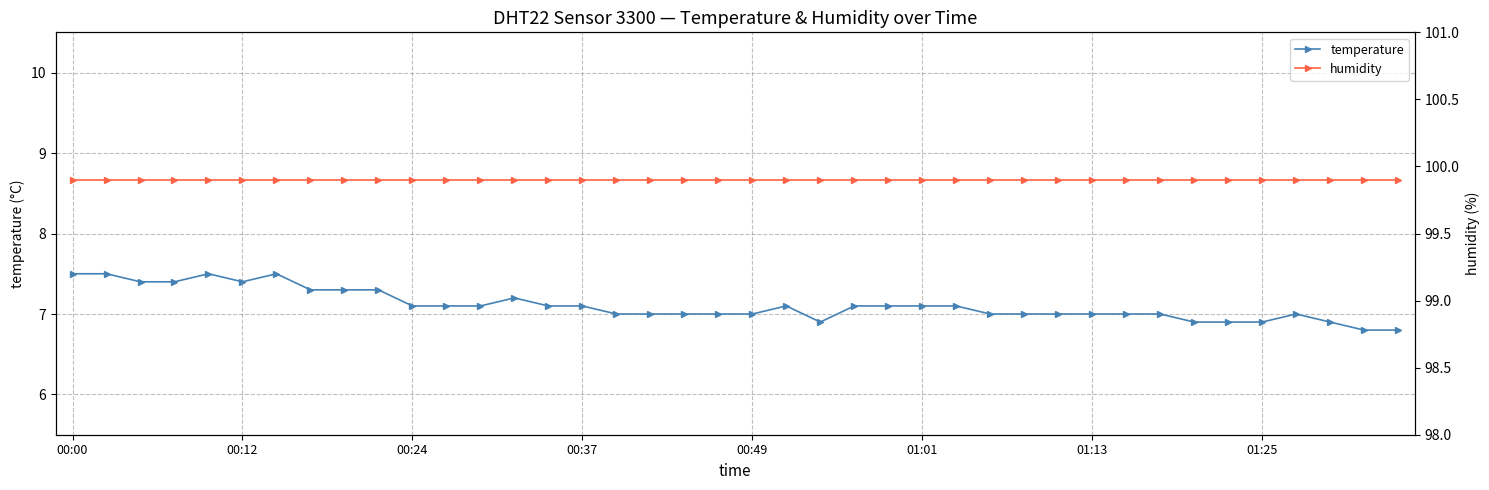

How many temperature values are between 7 and 8?

33